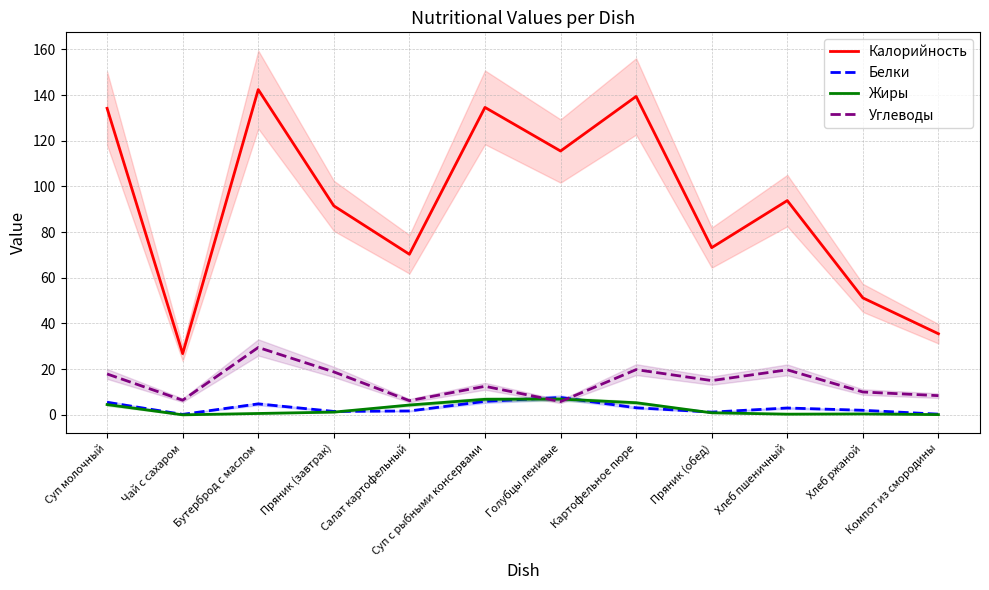

What is the total value across all series at Бутерброд с маслом?

177.3